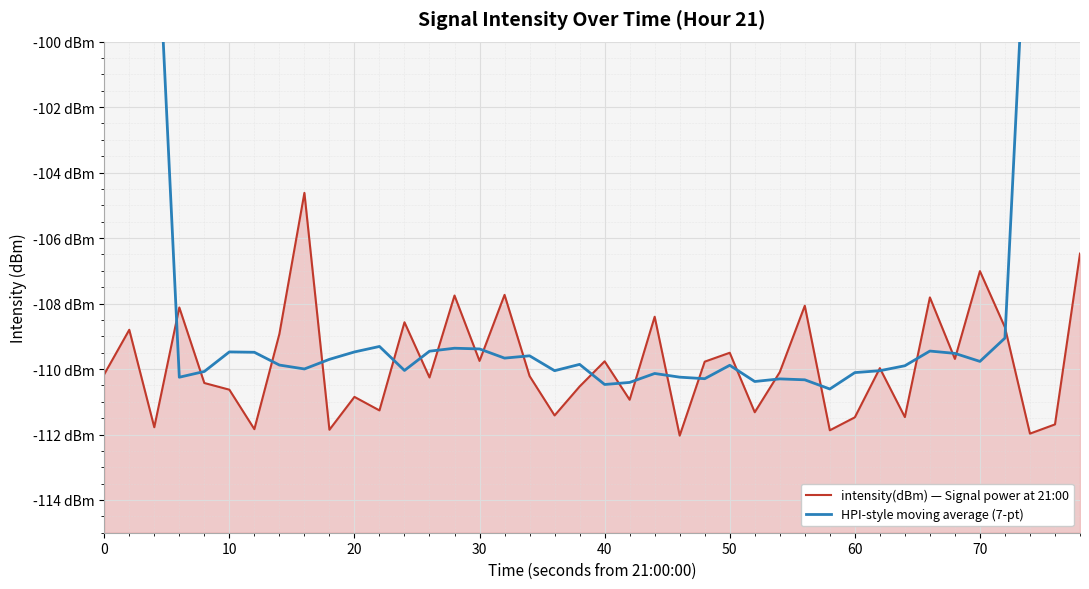

How many lines are shown in the chart?

2